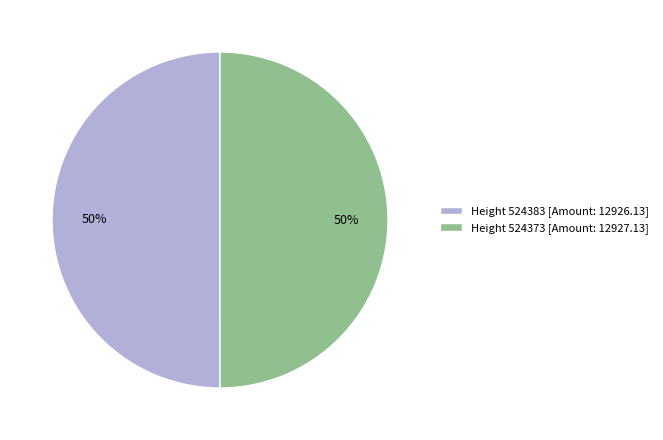

Is the sum of Height 524373 [Amount: 12927.13] and Height 524383 [Amount: 12926.13] greater than half?

Yes